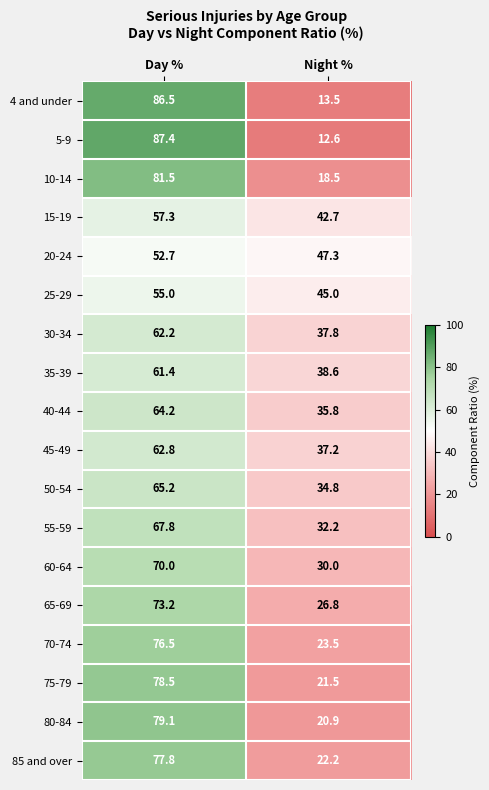

Where does the 75-79 series first go above 78?

Day %